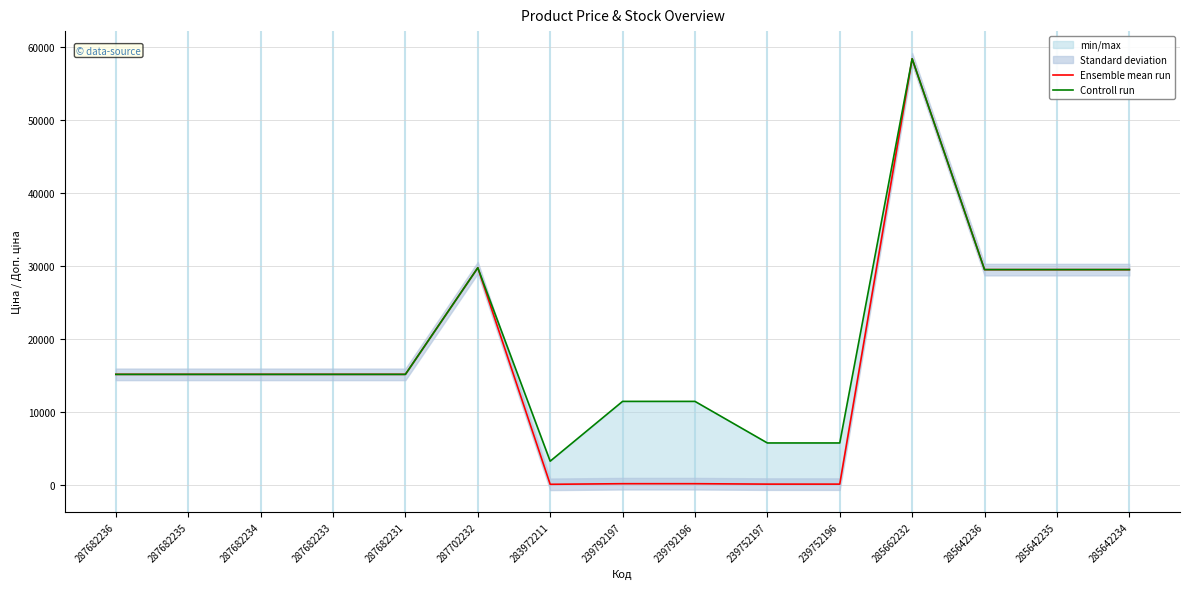

What is the difference between the second highest and minimum values in the Ensemble mean run series?

29715.2